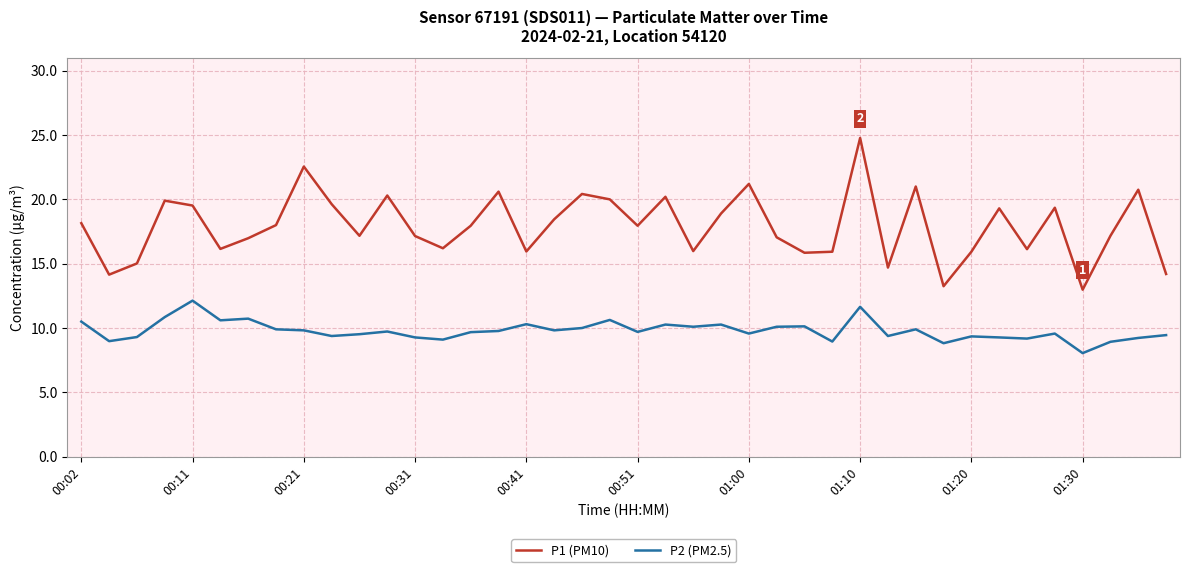

List the series in order of their peak value, highest first.

P1 (PM10), P2 (PM2.5)